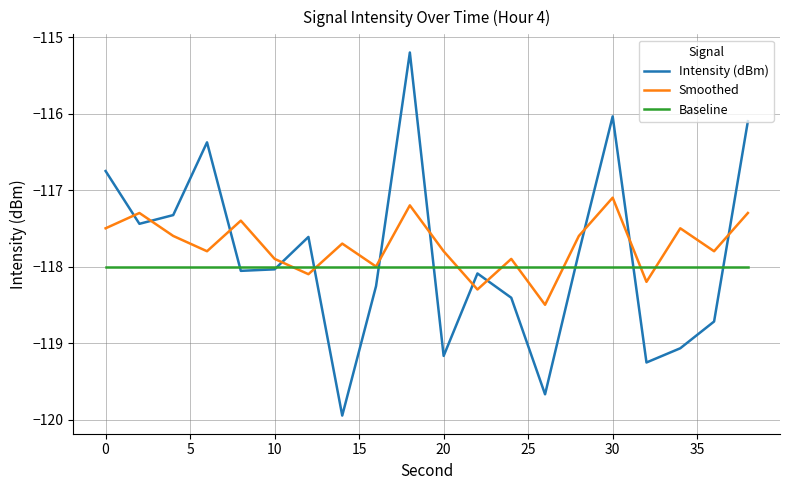

Which series has the widest spread of values?

Intensity (dBm)